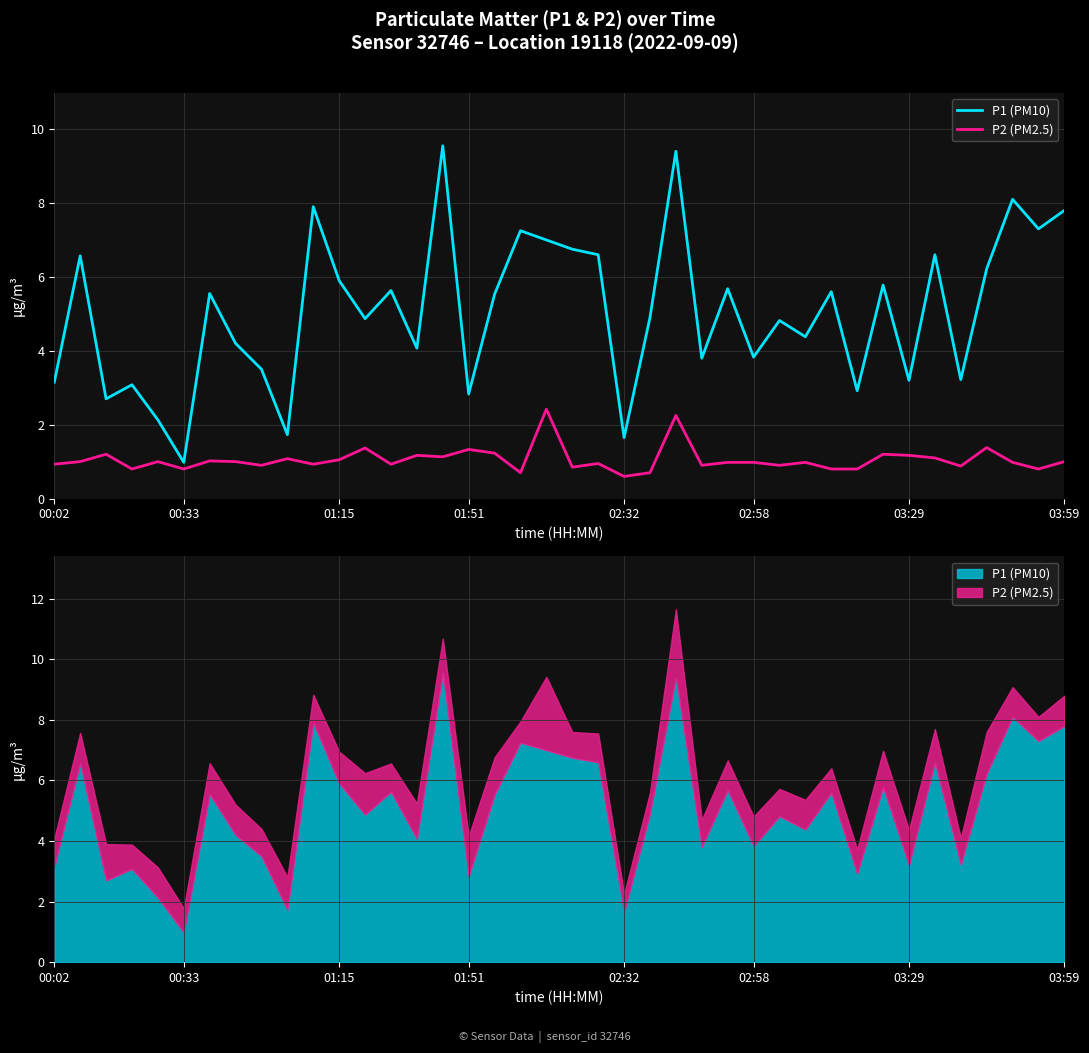

Does the chart display data point markers on the line(s)?

No